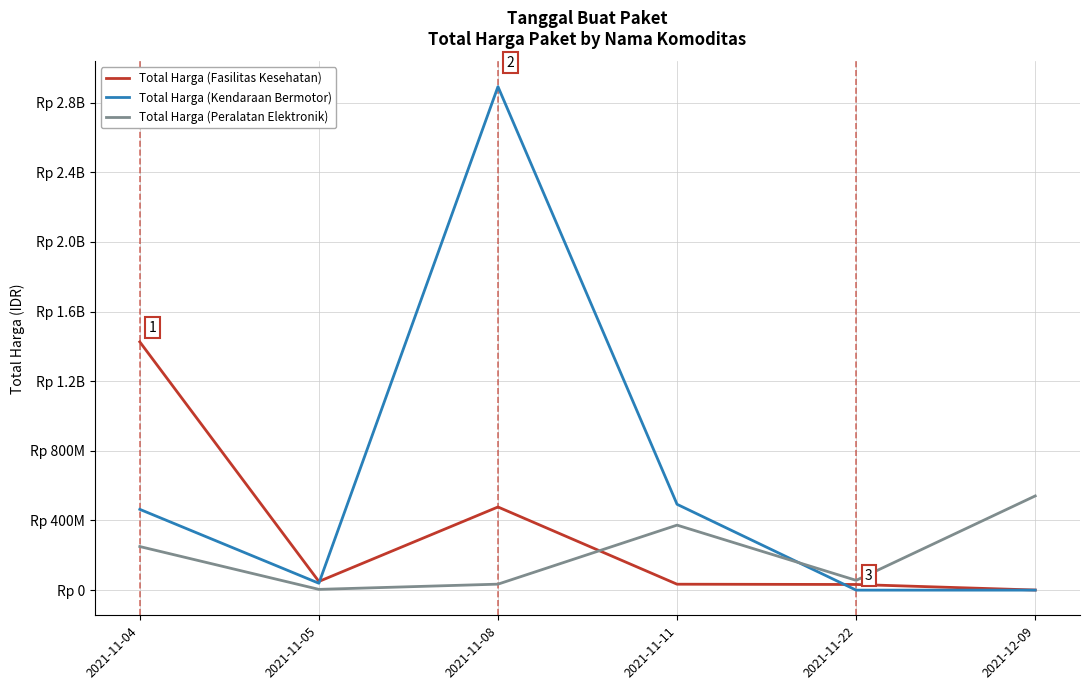

What are all the series names shown in the legend?

Total Harga (Fasilitas Kesehatan), Total Harga (Kendaraan Bermotor), Total Harga (Peralatan Elektronik)